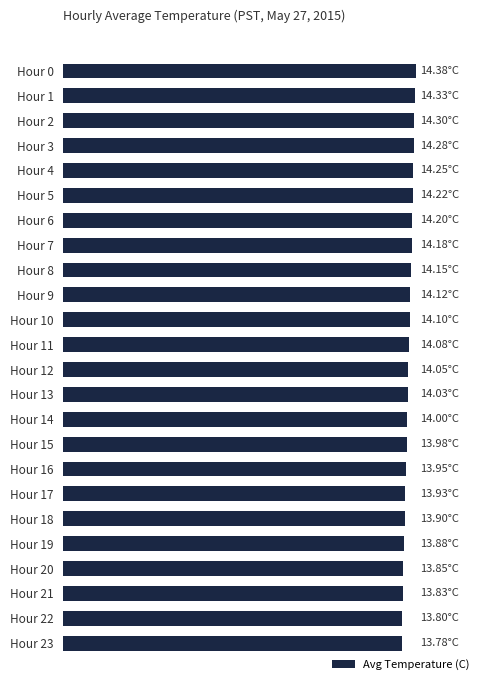

What is the minimum value shown in the chart?

13.8